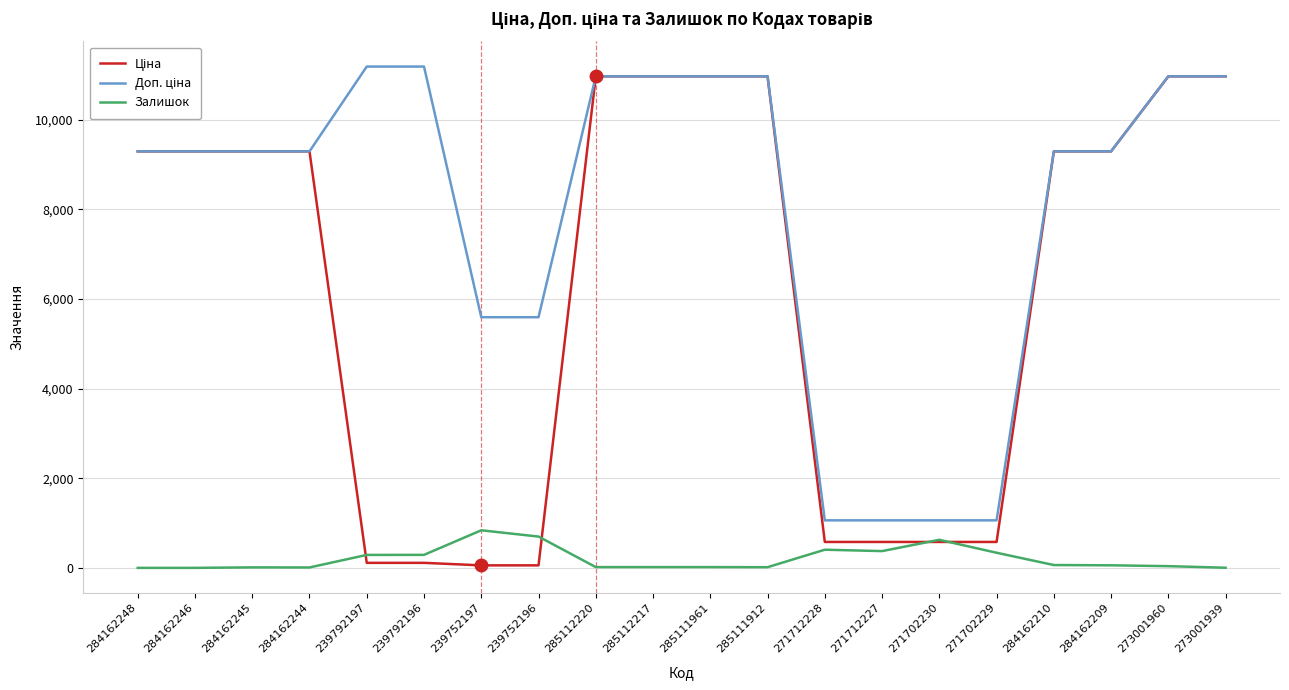

What position from the right is 239752197?

14